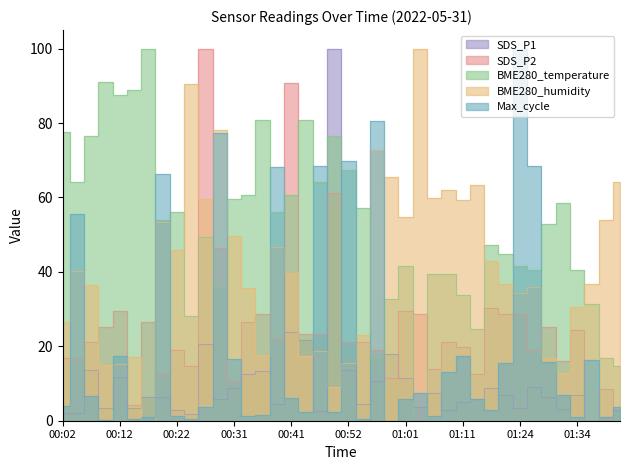

How many values in the BME280_temperature series are below 53?

20